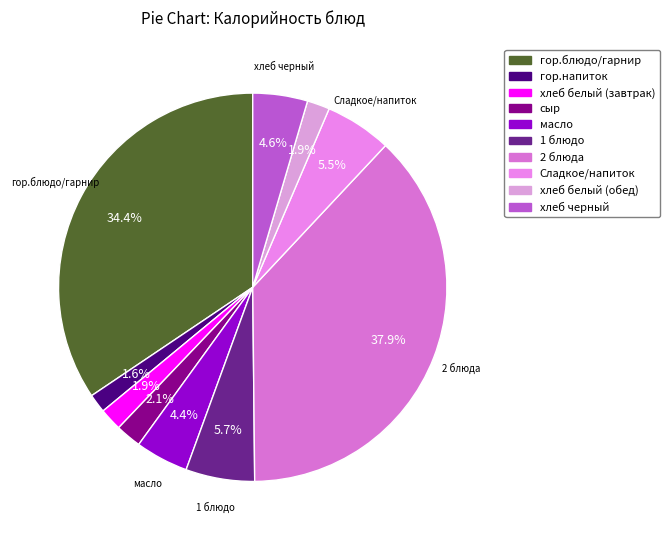

Approximately how many times larger is the value at гор.напиток compared to 1 блюдо?

0.3